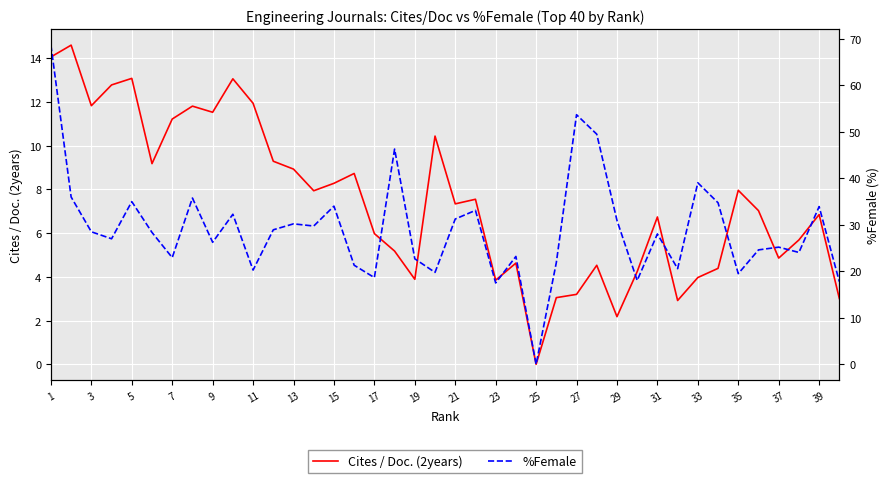

Which series has the largest total across all categories?

%Female